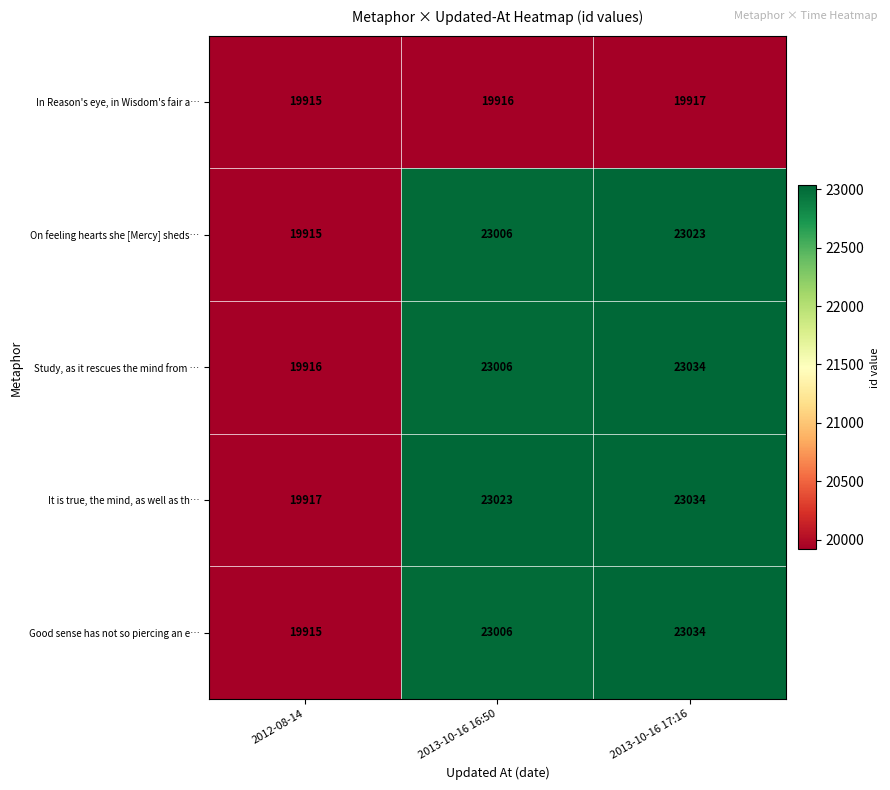

Reading left to right, transcribe all the data shown in this chart.

In Reason's eye, in Wisdom's fair a…: 2012-08-14=19915	2013-10-16 16:50=19916	2013-10-16 17:16=19917
On feeling hearts she [Mercy] sheds…: 2012-08-14=19915	2013-10-16 16:50=23006	2013-10-16 17:16=23023
Study, as it rescues the mind from …: 2012-08-14=19916	2013-10-16 16:50=23006	2013-10-16 17:16=23034
It is true, the mind, as well as th…: 2012-08-14=19917	2013-10-16 16:50=23023	2013-10-16 17:16=23034
Good sense has not so piercing an e…: 2012-08-14=19915	2013-10-16 16:50=23006	2013-10-16 17:16=23034